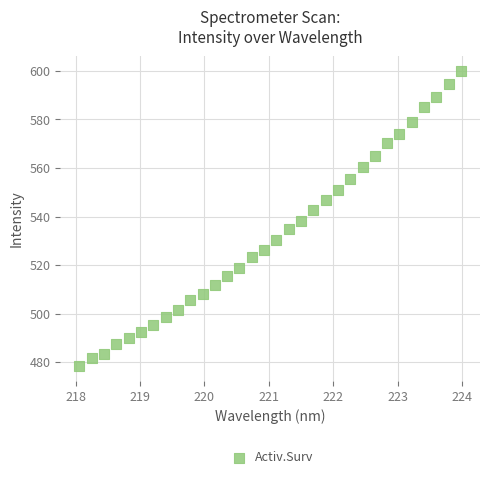

What is the range of Y values (max minus min)?

121.8